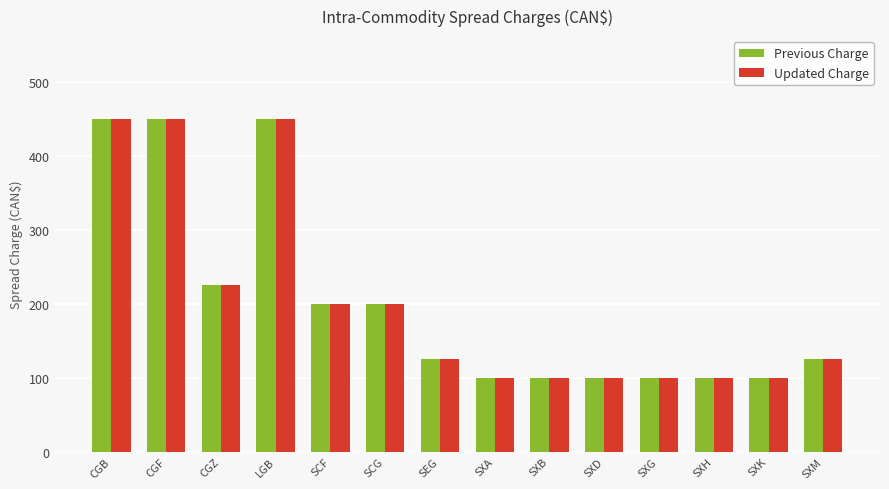

At which label is Previous Charge closest to 275?

CGZ